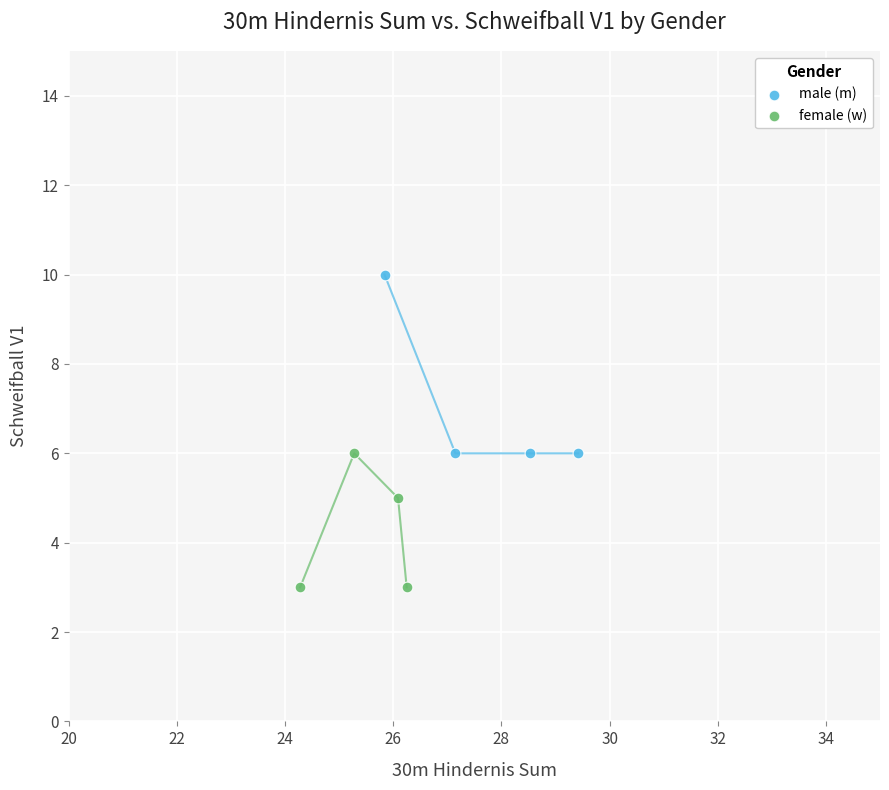

Which series reaches the maximum Y coordinate?

male (m)